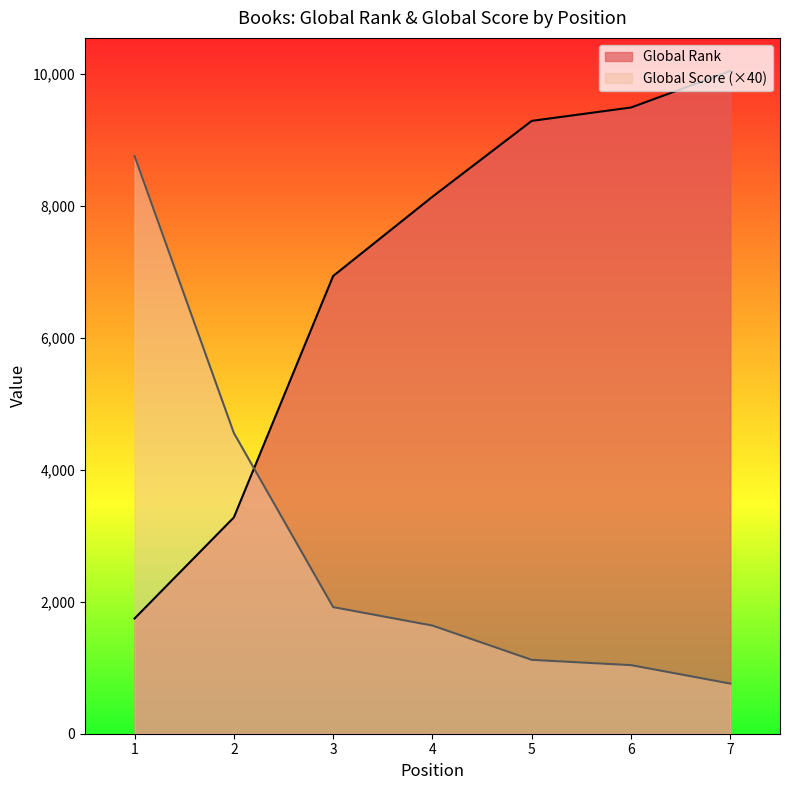

What are all the series names shown in the legend?

Global Rank, Global Score (×40)